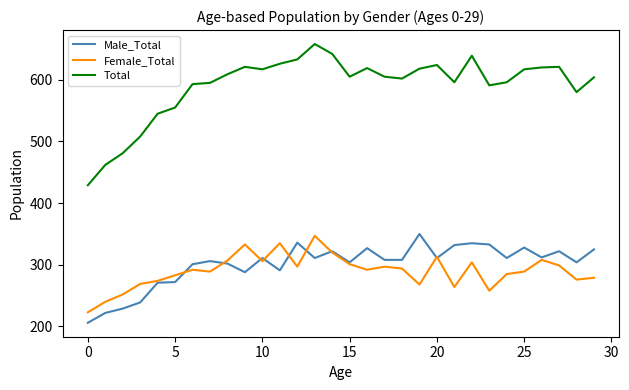

At how many categories does at least one series exceed 267?

30